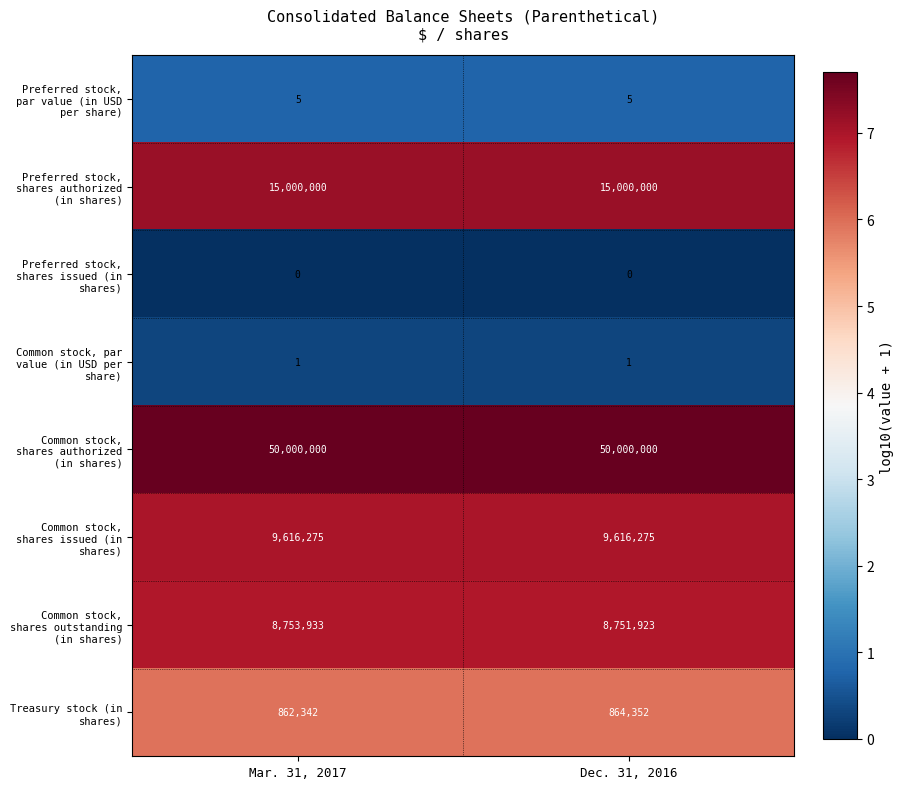

What is the greatest value displayed?

50000000